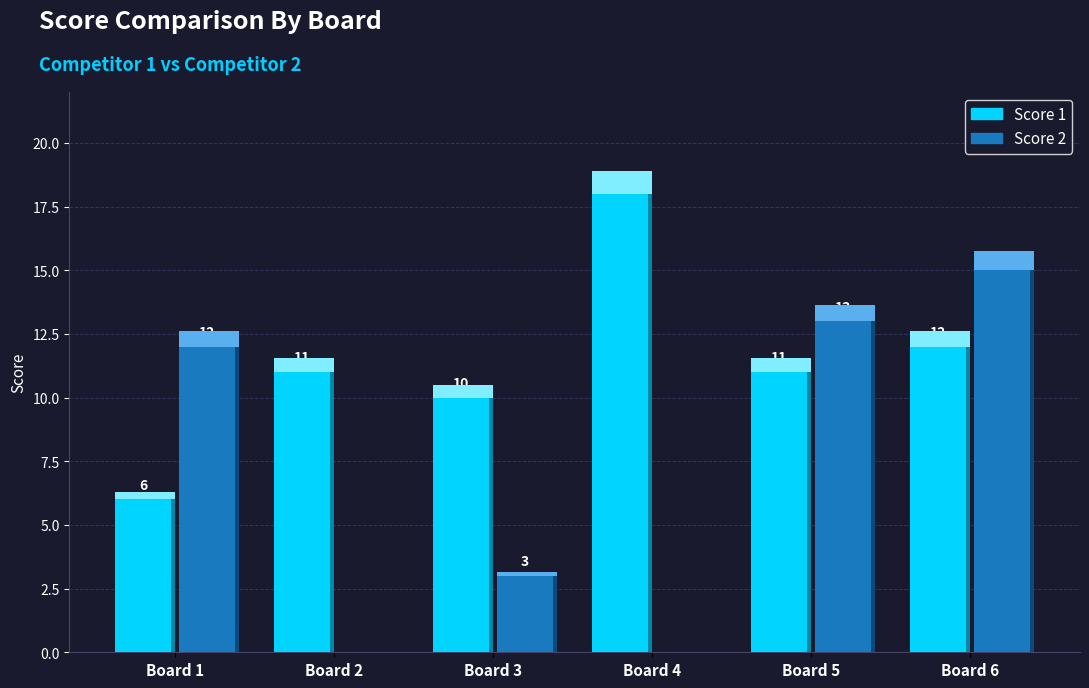

At which label is Score 1 closest to 12?

Board 6